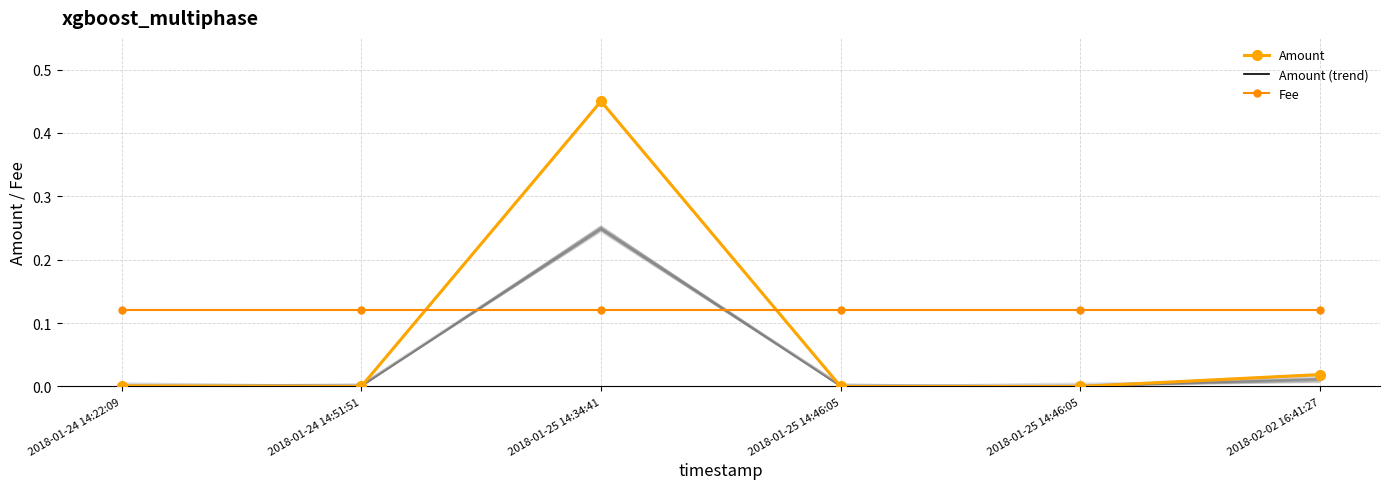

What is the label of the 2nd point from the right?

2018-01-25 14:46:05